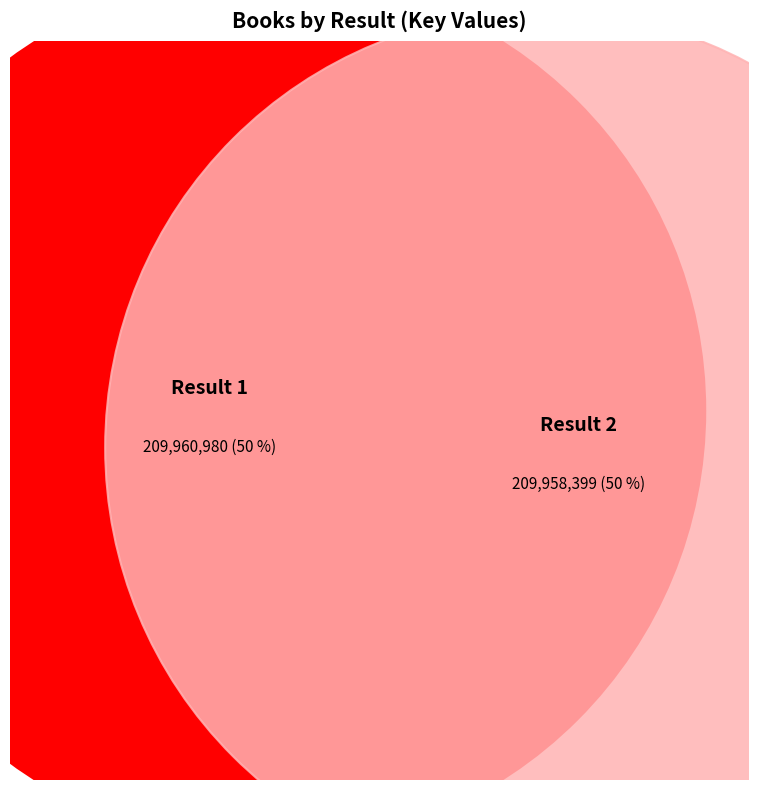

The 2 slice represents 50% of the pie. True or false?

True